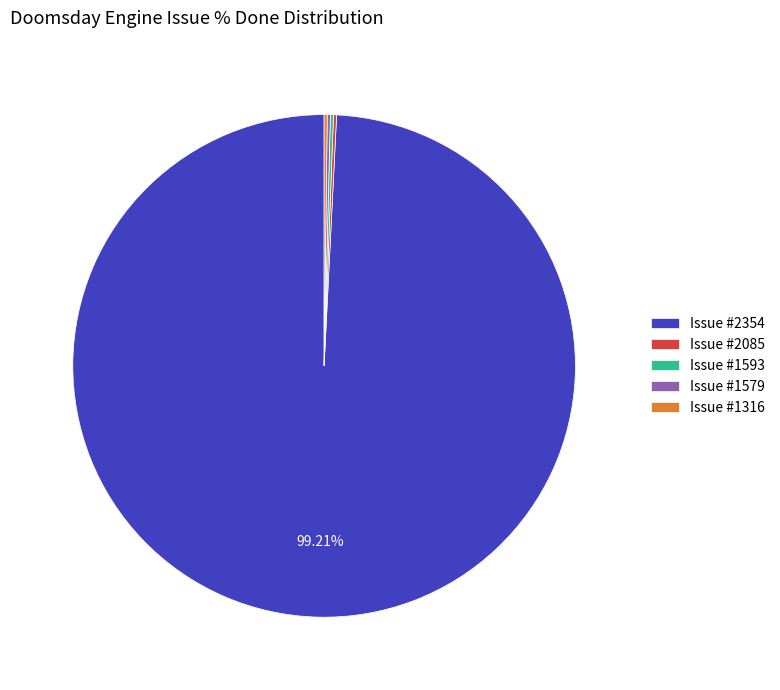

To the nearest percent, what is the difference between the largest and smallest slice percentages?

99%